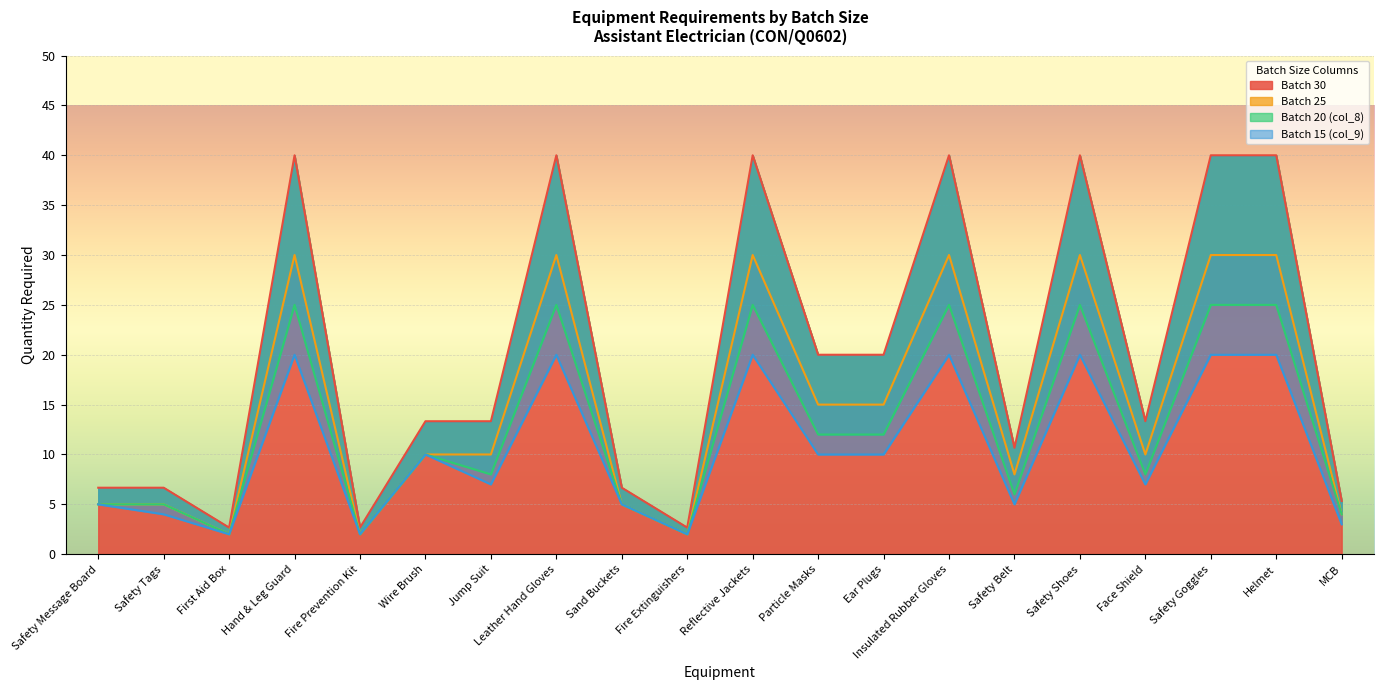

Does the chart display data point markers on the line(s)?

No